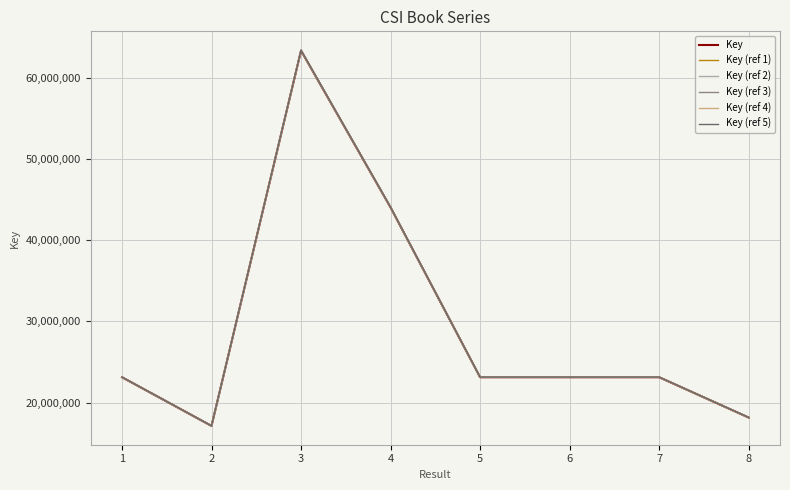

What is the average value of the Key (ref 2) series?

29396365.1